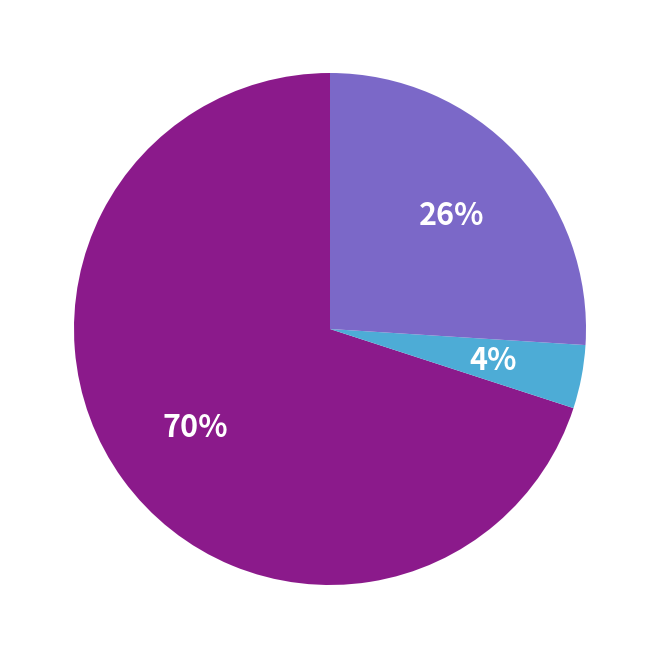

Is there a majority slice in this chart?

Yes